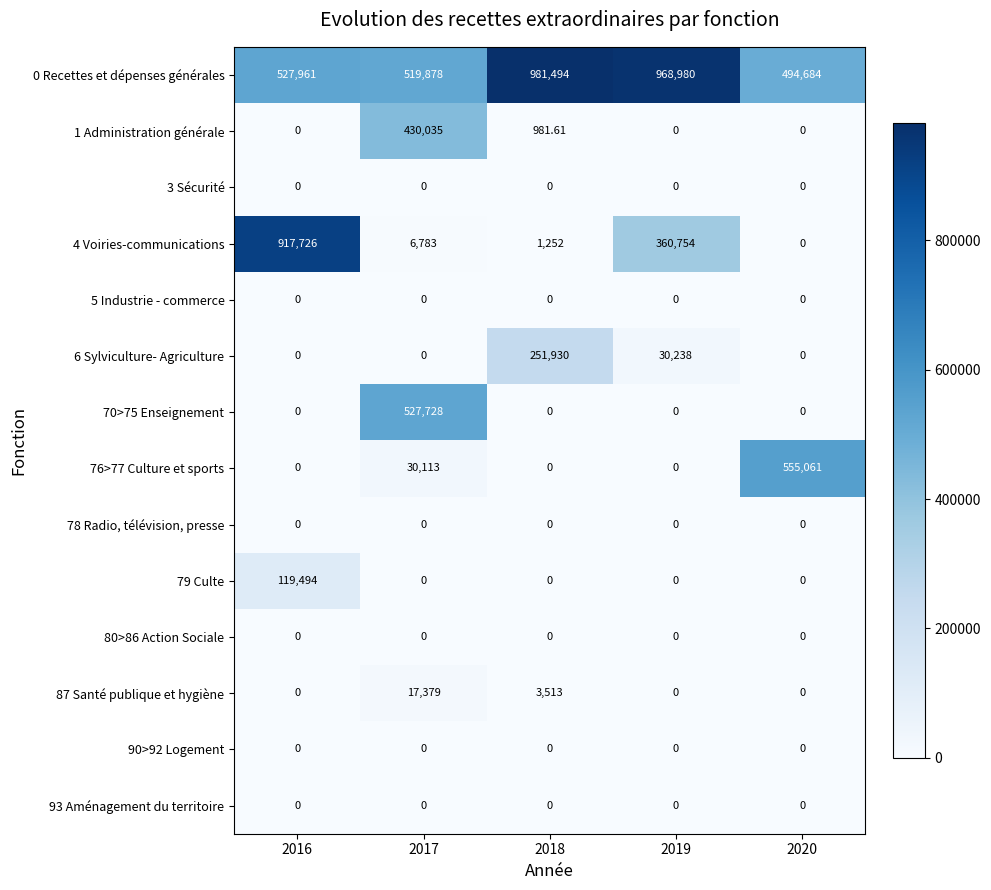

Is the value of 93 Aménagement du territoire at 2018 greater than the value of 4 Voiries-communications at 2016?

No